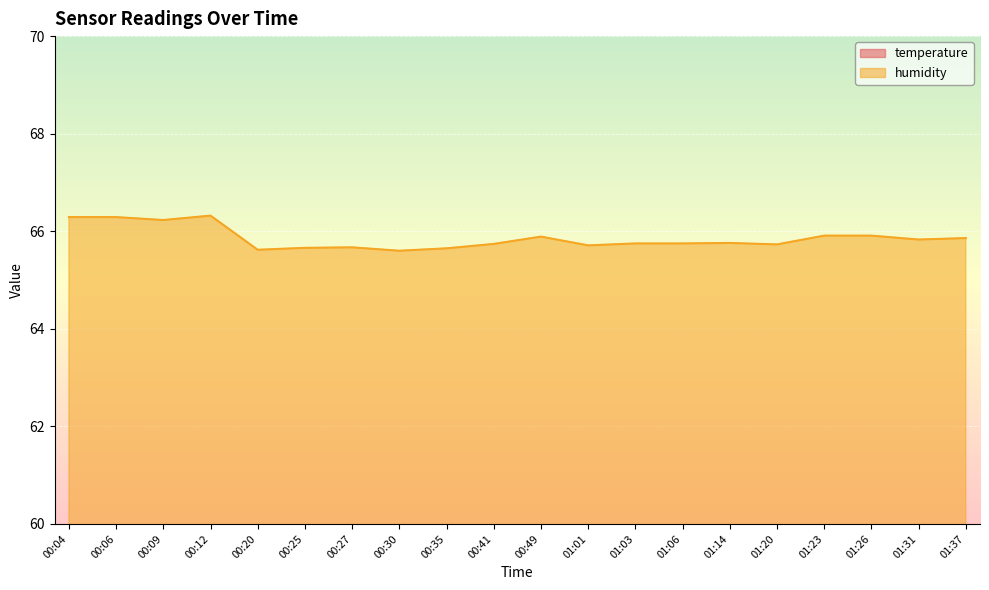

What is the greatest value displayed?

66.3